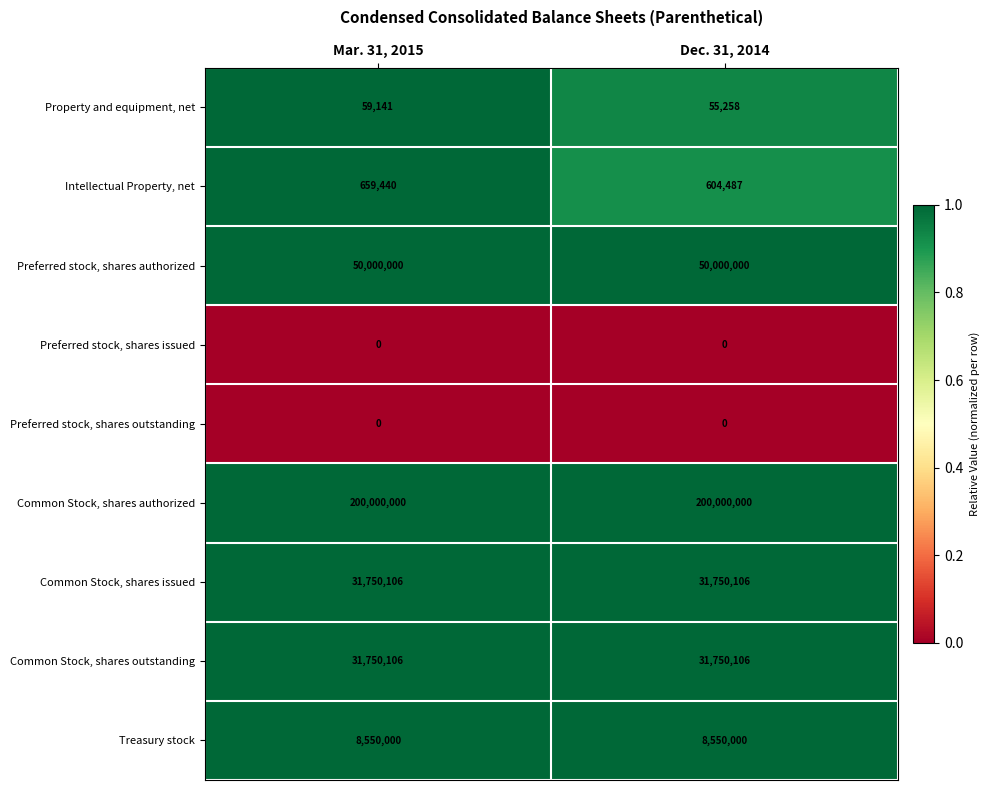

Reading left to right, list all the values displayed in this chart.

Property and equipment, net: Mar. 31, 2015=59141	Dec. 31, 2014=55258
Intellectual Property, net: Mar. 31, 2015=659440	Dec. 31, 2014=604487
Preferred stock, shares authorized: Mar. 31, 2015=50000000	Dec. 31, 2014=50000000
Preferred stock, shares issued: Mar. 31, 2015=0	Dec. 31, 2014=0
Preferred stock, shares outstanding: Mar. 31, 2015=0	Dec. 31, 2014=0
Common Stock, shares authorized: Mar. 31, 2015=200000000	Dec. 31, 2014=200000000
Common Stock, shares issued: Mar. 31, 2015=31750106	Dec. 31, 2014=31750106
Common Stock, shares outstanding: Mar. 31, 2015=31750106	Dec. 31, 2014=31750106
Treasury stock: Mar. 31, 2015=8550000	Dec. 31, 2014=8550000